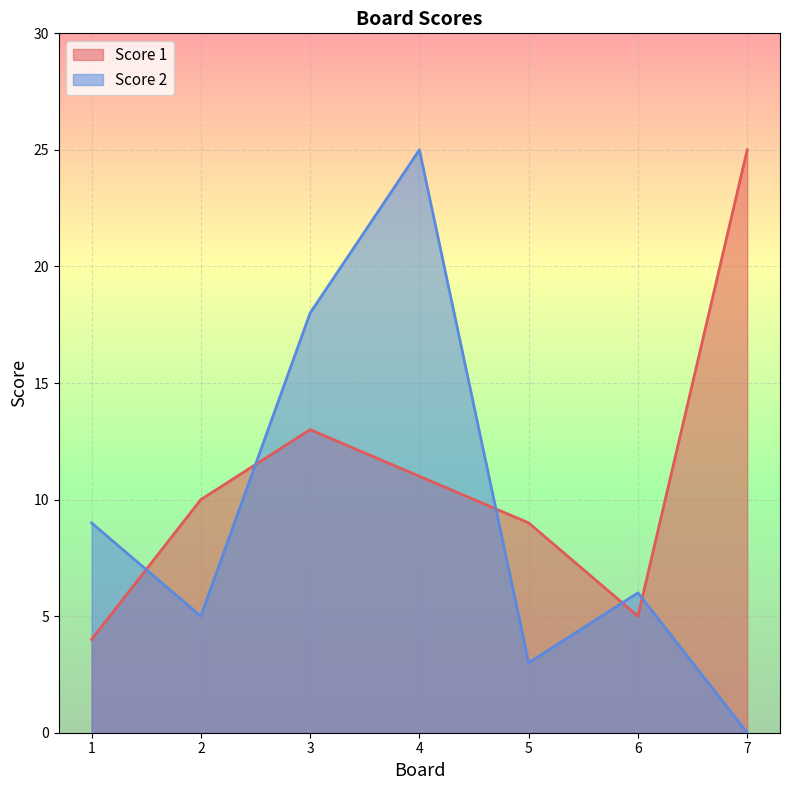

What is the approximate value of Score 2 at 2?

5